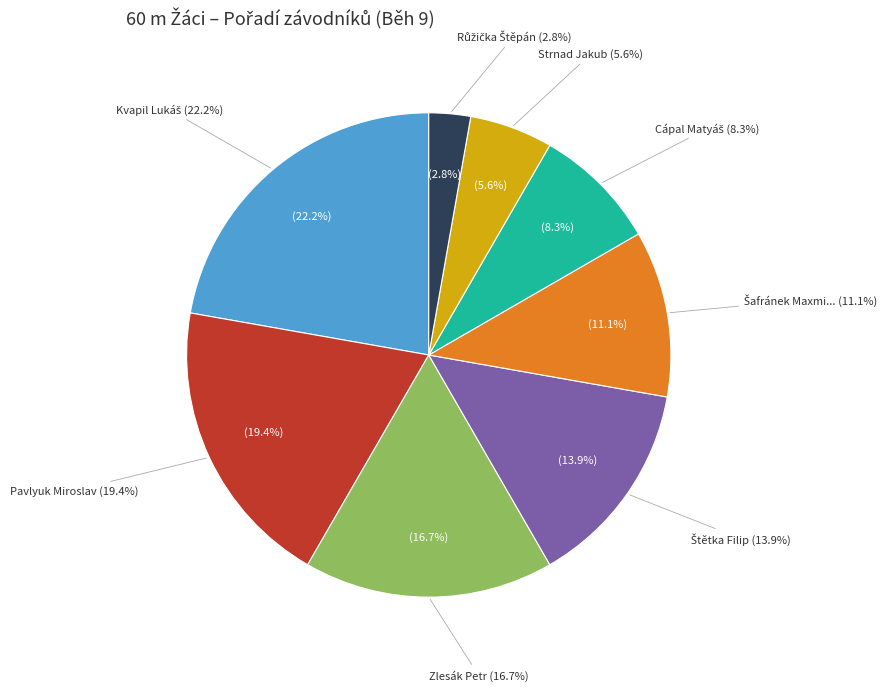

Is it true that Cápal Matyáš is 6% of the pie?

False